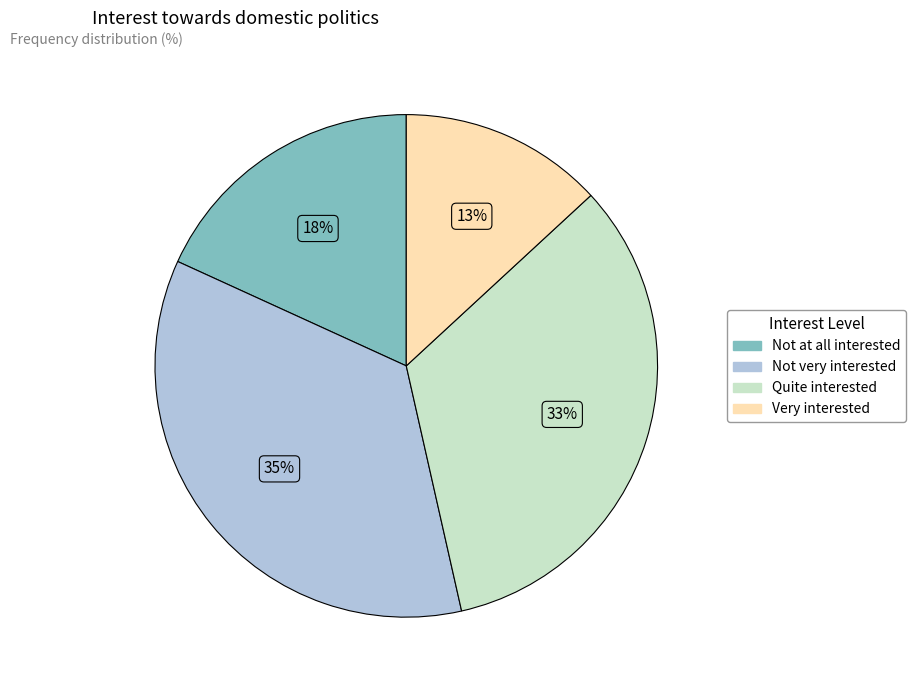

To the nearest percent, what is the average slice percentage?

25%